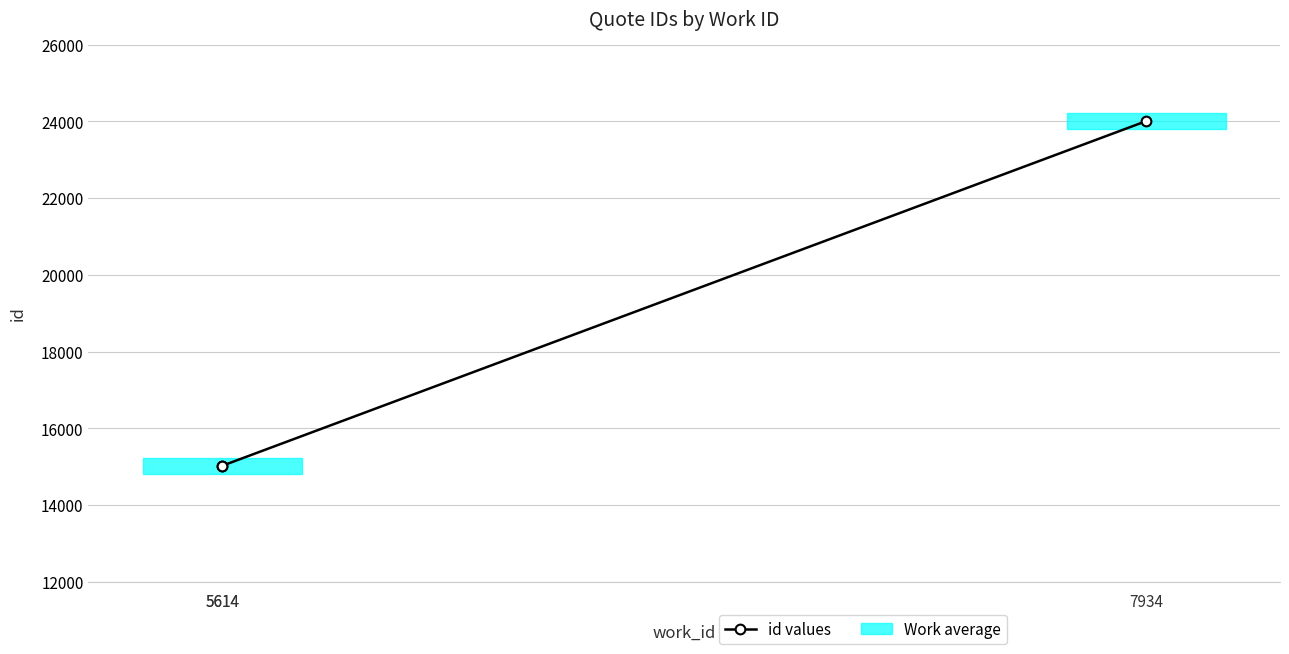

Is it true that the value at 5614 is 15024?

True